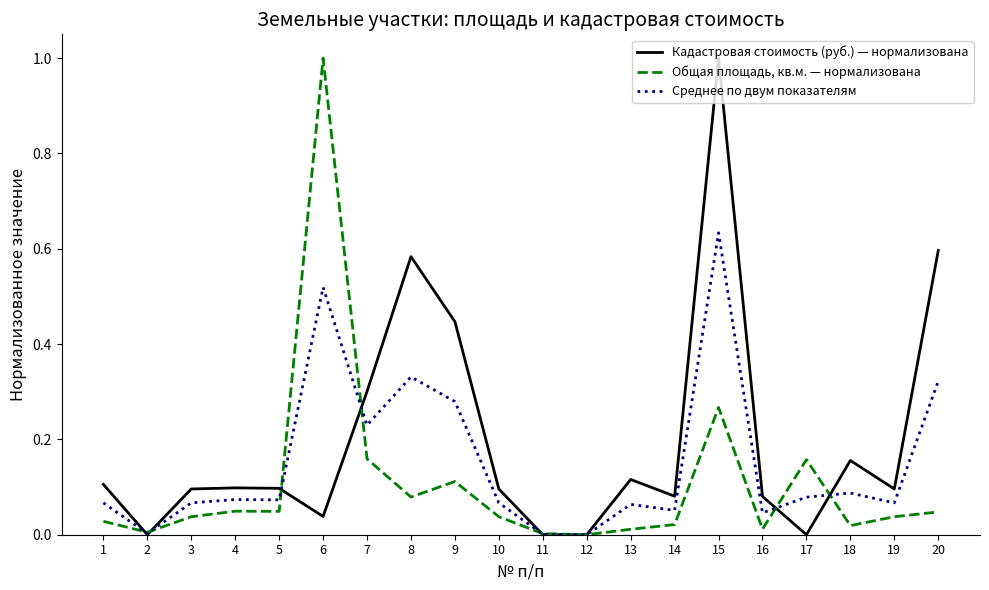

What is the difference between the highest and lowest values at 6?

1.0